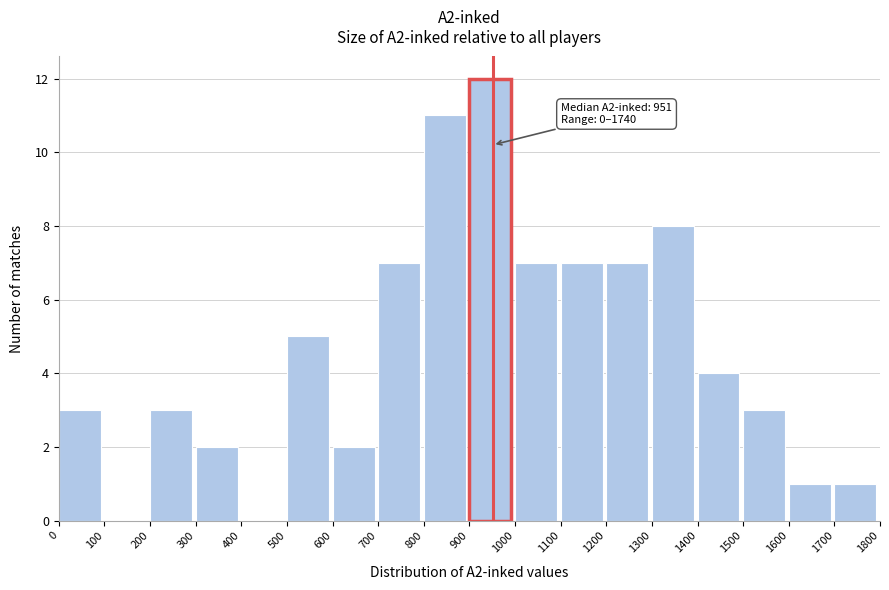

Which range on the x-axis has the tallest bar?

900 to 1000